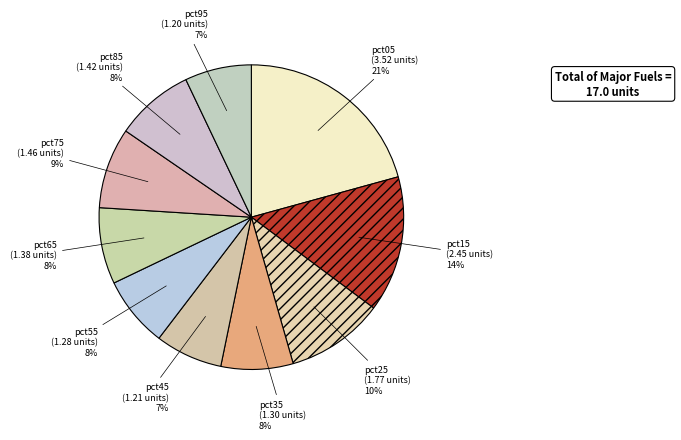

Which category has the biggest portion of the pie?

pct05